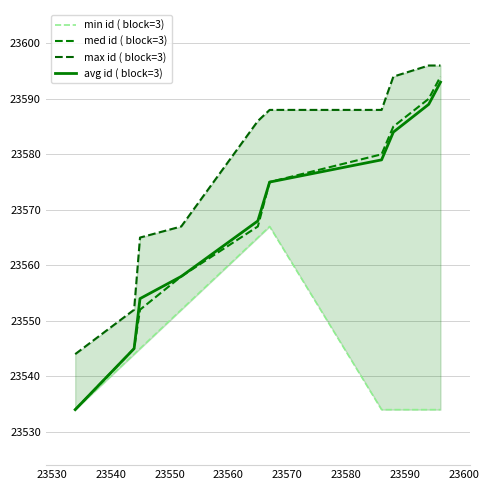

Which series has the largest total across all categories?

max id ( block=3)